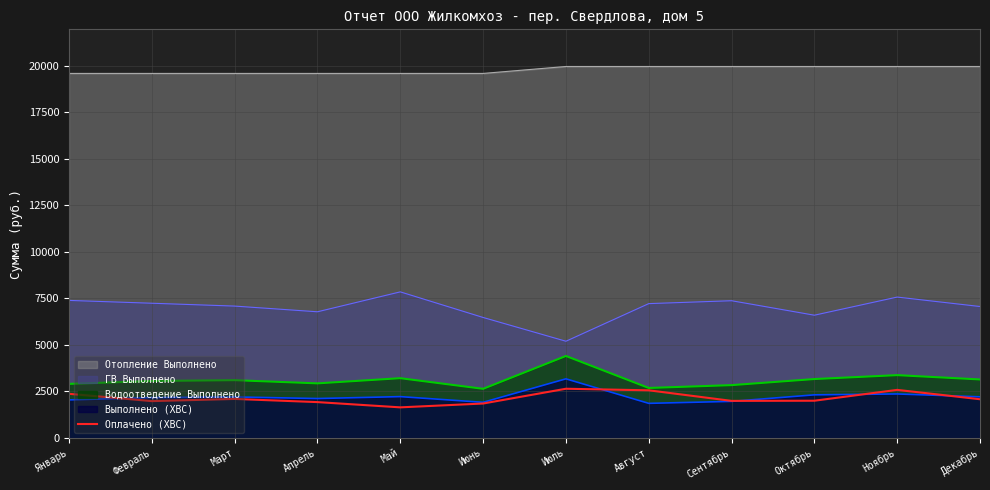

Which series has the largest total across all categories?

Отопление Выполнено